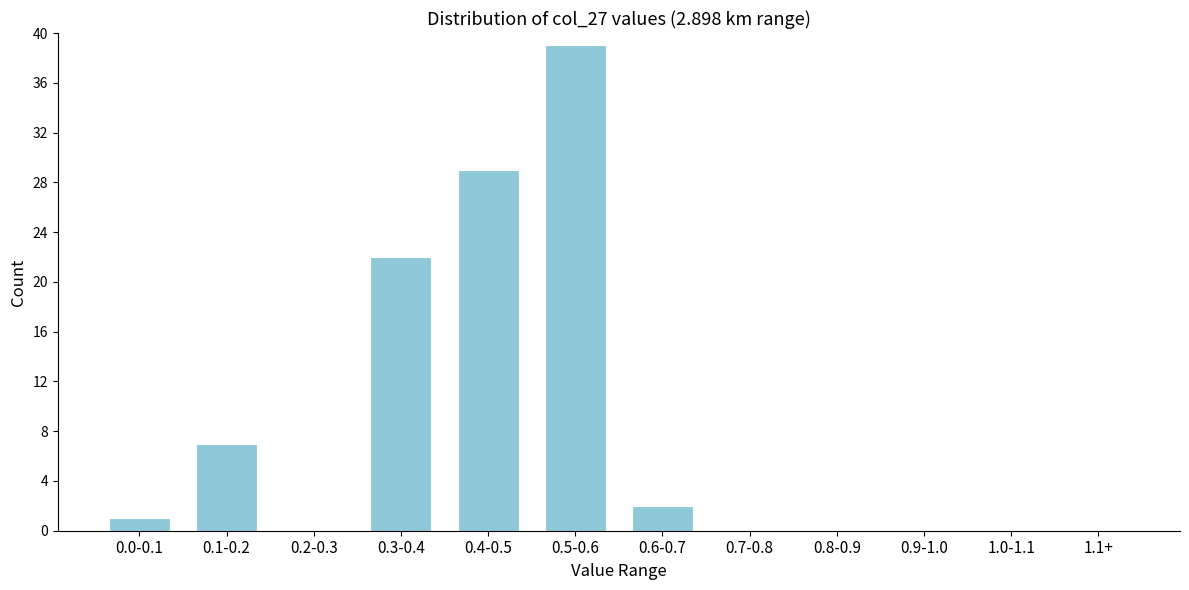

Reading left to right, list all the values displayed in this chart.

0.0-0.1=1	0.1-0.2=7	0.2-0.3=0	0.3-0.4=22	0.4-0.5=29	0.5-0.6=39	0.6-0.7=2	0.7-0.8=0	0.8-0.9=0	0.9-1.0=0	1.0-1.1=0	1.1+=0